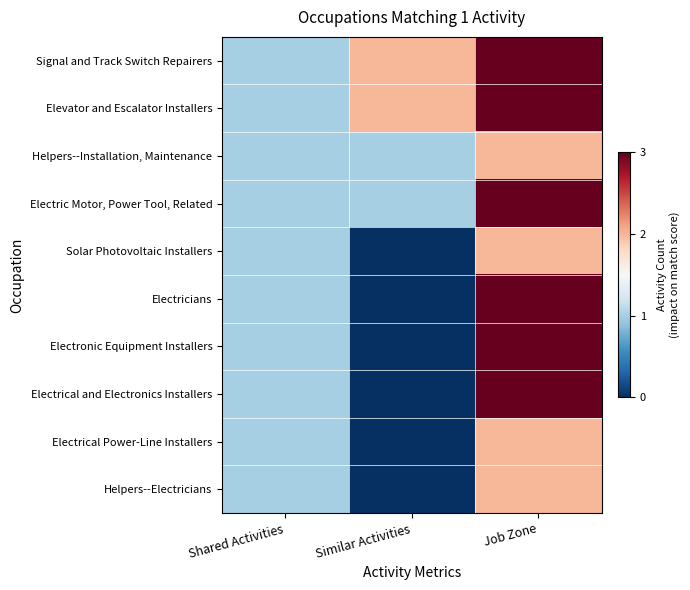

Reading right to left, transcribe all the data shown in this chart.

Signal and Track Switch Repairers: Job Zone=3	Similar Activities=2	Shared Activities=1
Elevator and Escalator Installers: Job Zone=3	Similar Activities=2	Shared Activities=1
Helpers--Installation, Maintenance: Job Zone=2	Similar Activities=1	Shared Activities=1
Electric Motor, Power Tool, Related: Job Zone=3	Similar Activities=1	Shared Activities=1
Solar Photovoltaic Installers: Job Zone=2	Similar Activities=0	Shared Activities=1
Electricians: Job Zone=3	Similar Activities=0	Shared Activities=1
Electronic Equipment Installers: Job Zone=3	Similar Activities=0	Shared Activities=1
Electrical and Electronics Installers: Job Zone=3	Similar Activities=0	Shared Activities=1
Electrical Power-Line Installers: Job Zone=2	Similar Activities=0	Shared Activities=1
Helpers--Electricians: Job Zone=2	Similar Activities=0	Shared Activities=1